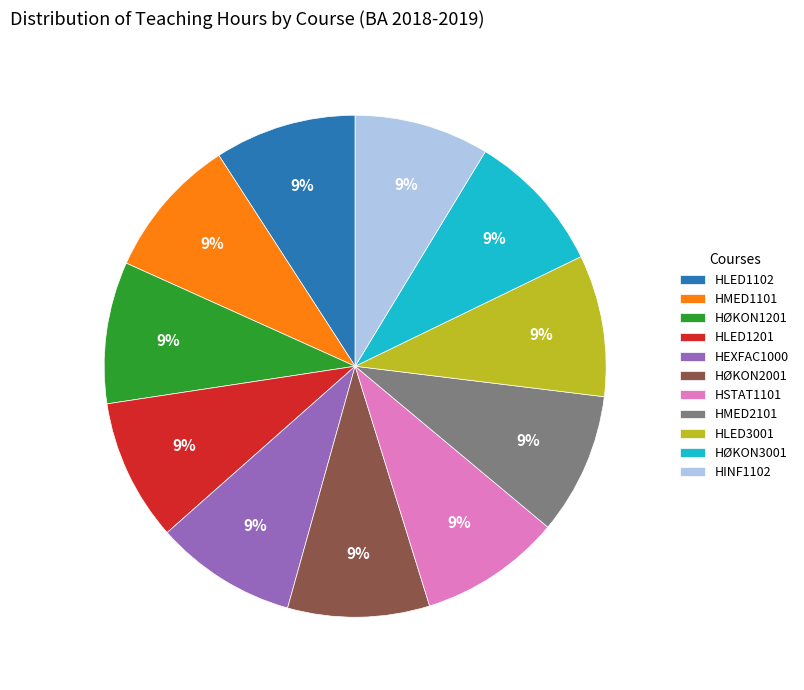

Is there a majority slice in this chart?

No